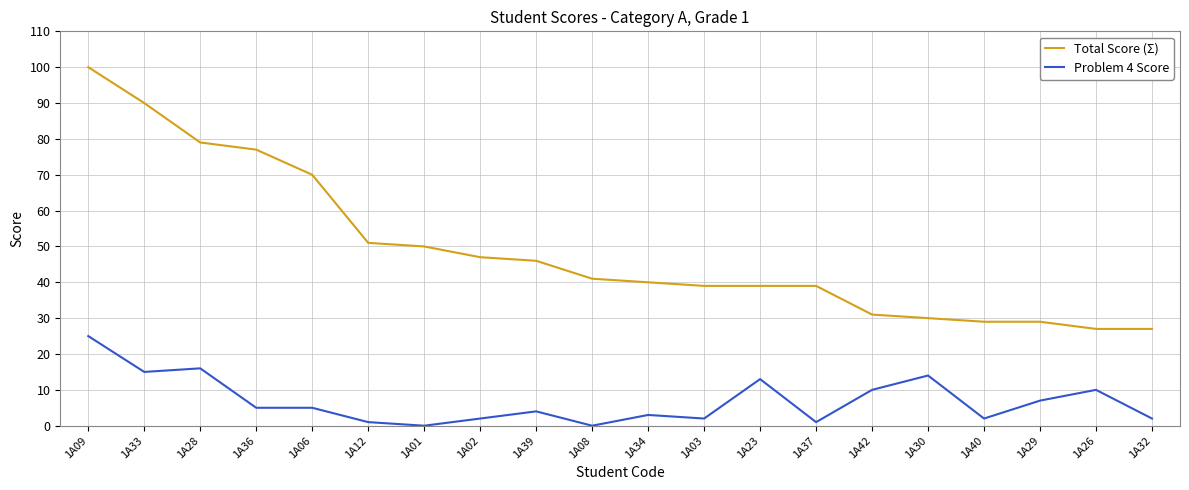

What is the spread (max minus min) of values at 1А12?

50